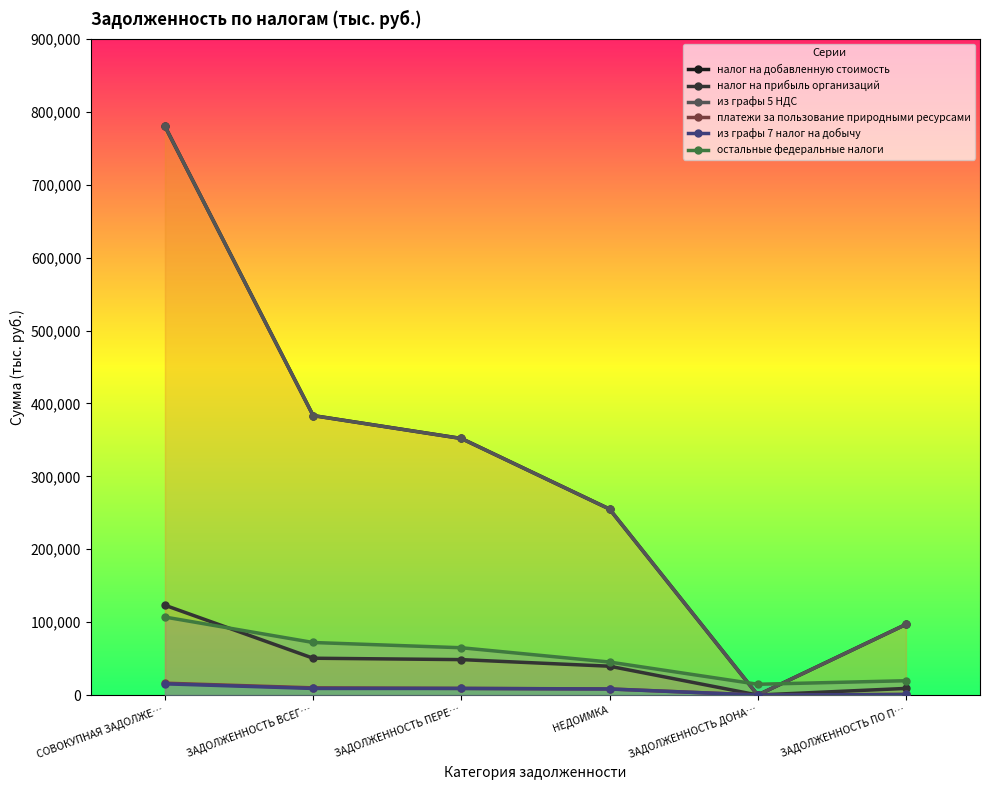

At which label is платежи за пользование природными ресурсами closest to 8137?

НЕДОИМКА